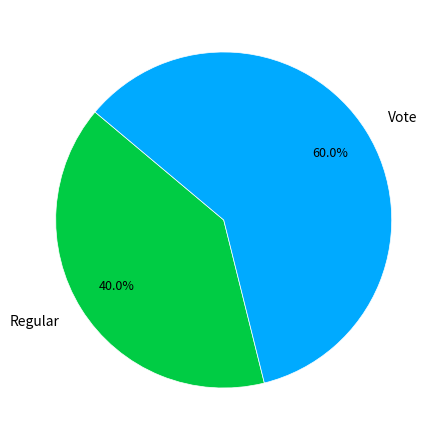

Is there a majority slice in this chart?

Yes